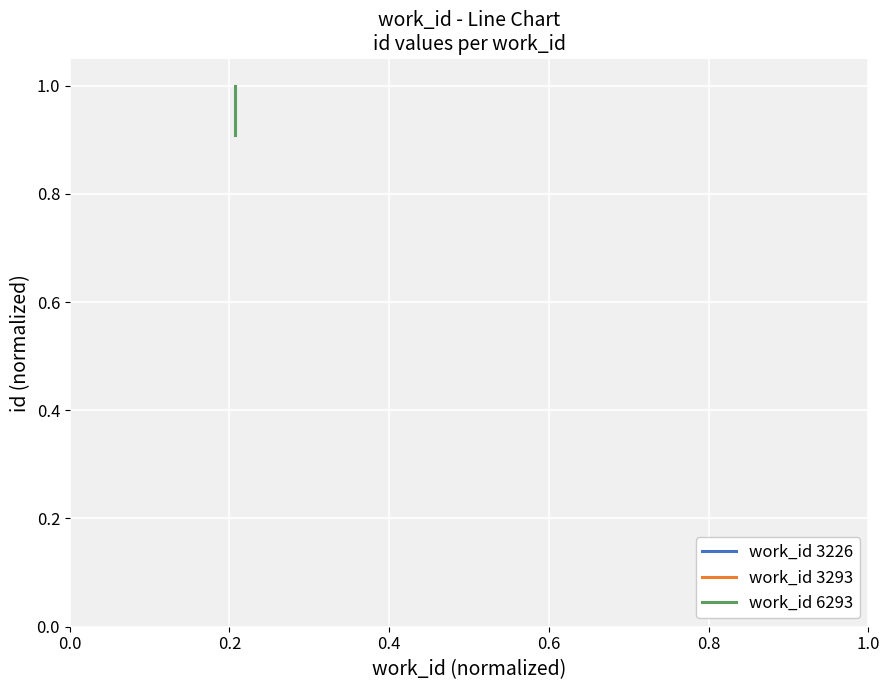

Read the value at 0.2.

0.9